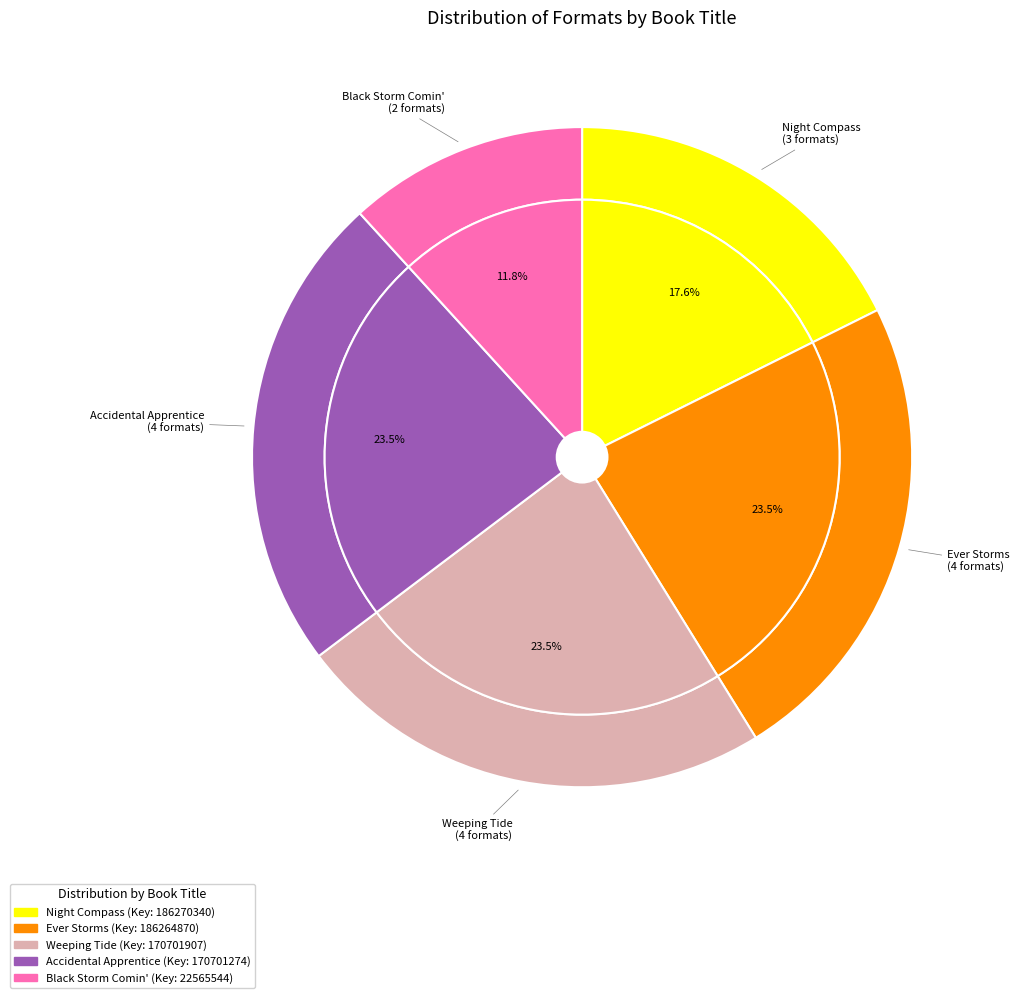

Combined, do Weeping Tide and Night Compass account for over 50%?

No